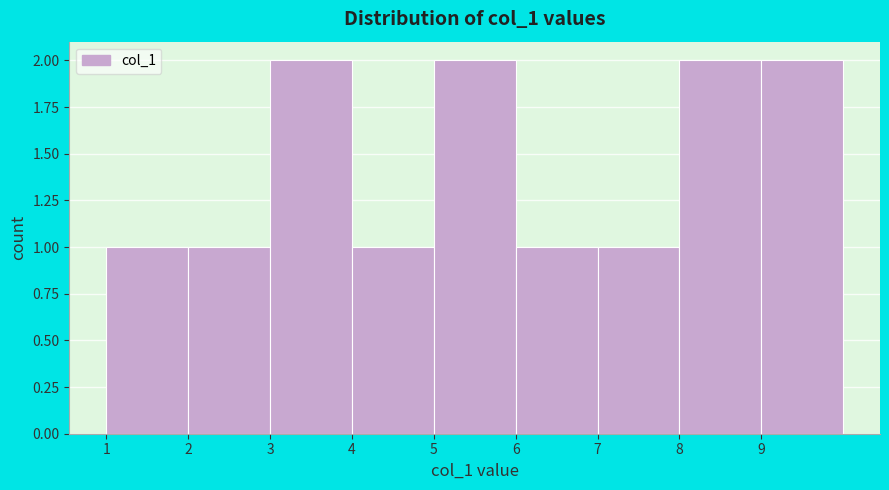

Reading left to right, list every bar in this chart as the range it spans on the x-axis followed by its height. The values are not printed on the chart, so give them approximately, as read against the axis.

1 to 2: 1
2 to 3: 1
3 to 4: 2
4 to 5: 1
5 to 6: 2
6 to 7: 1
7 to 8: 1
8 to 9: 2
9 to 10: 2